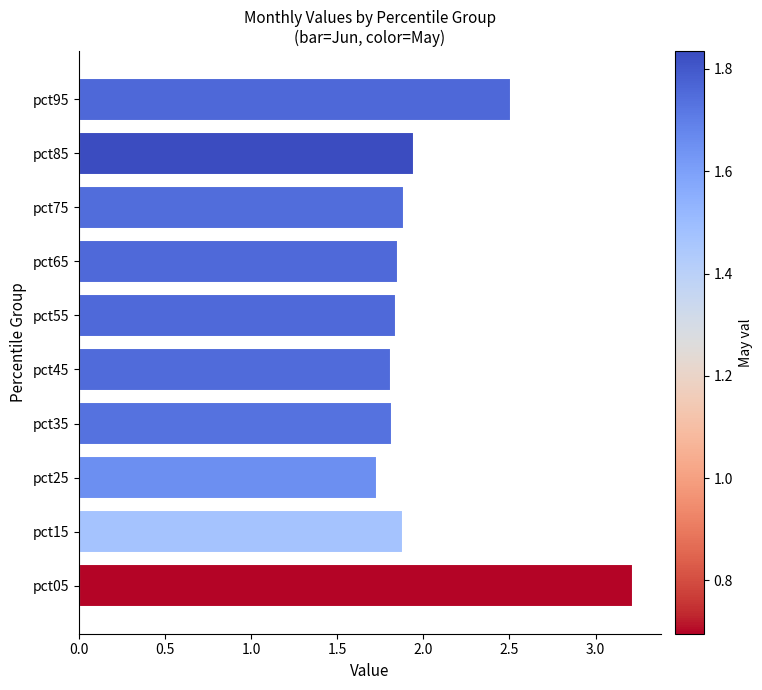

Is it true that the value at pct45 is 1.8?

True